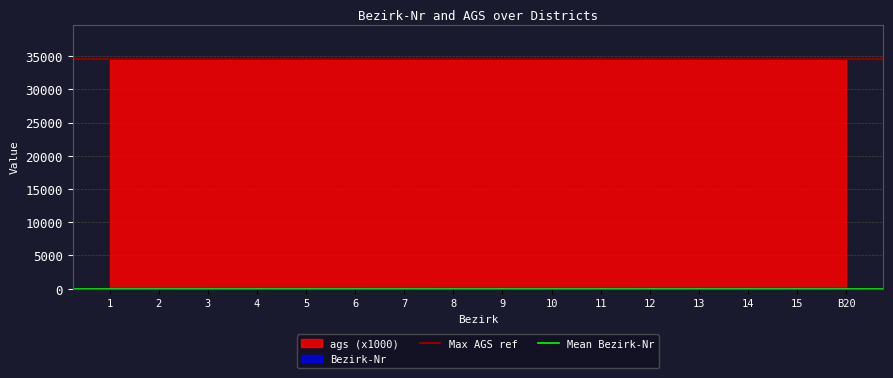

At which category does the chart reach its minimum across all series?

1